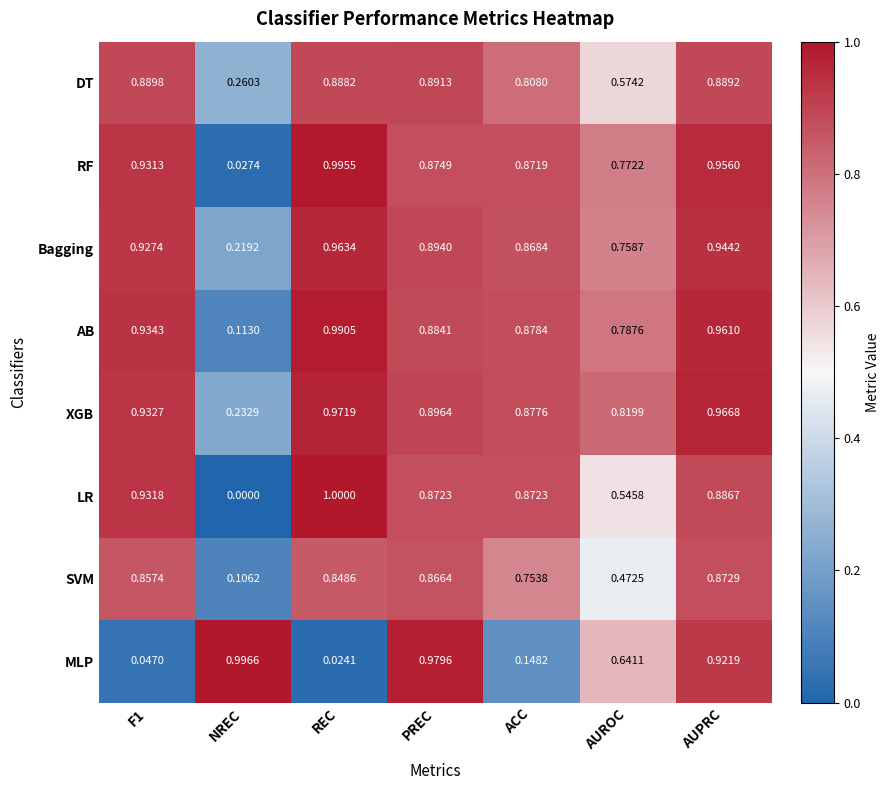

Which series has the largest total across all categories?

XGB